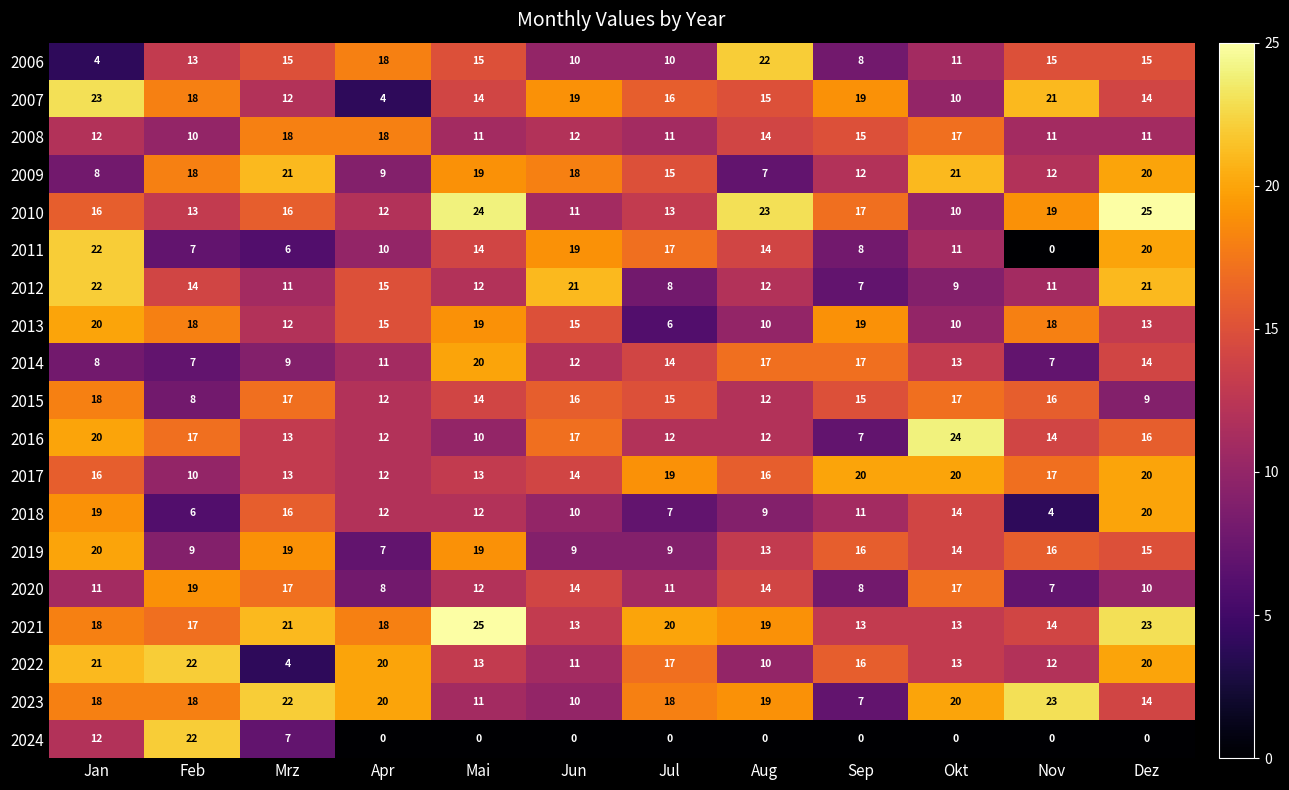

What is the difference between the maximum and minimum values in the 2023 series?

16